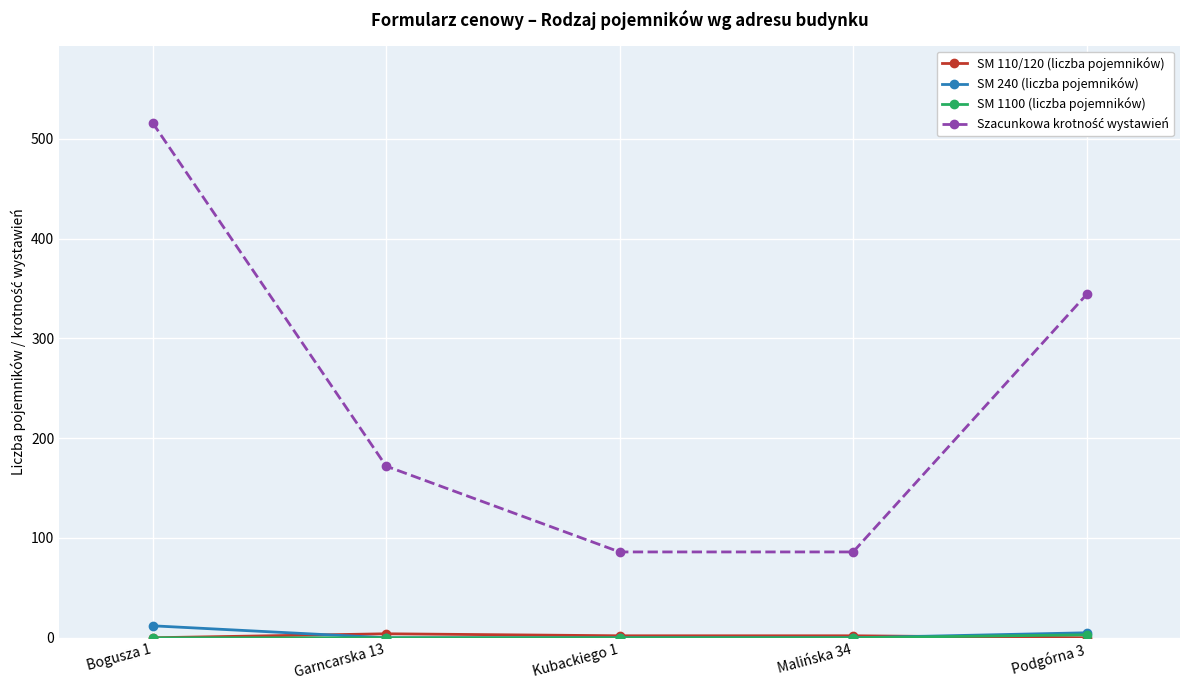

What is the maximum value shown in the chart?

516